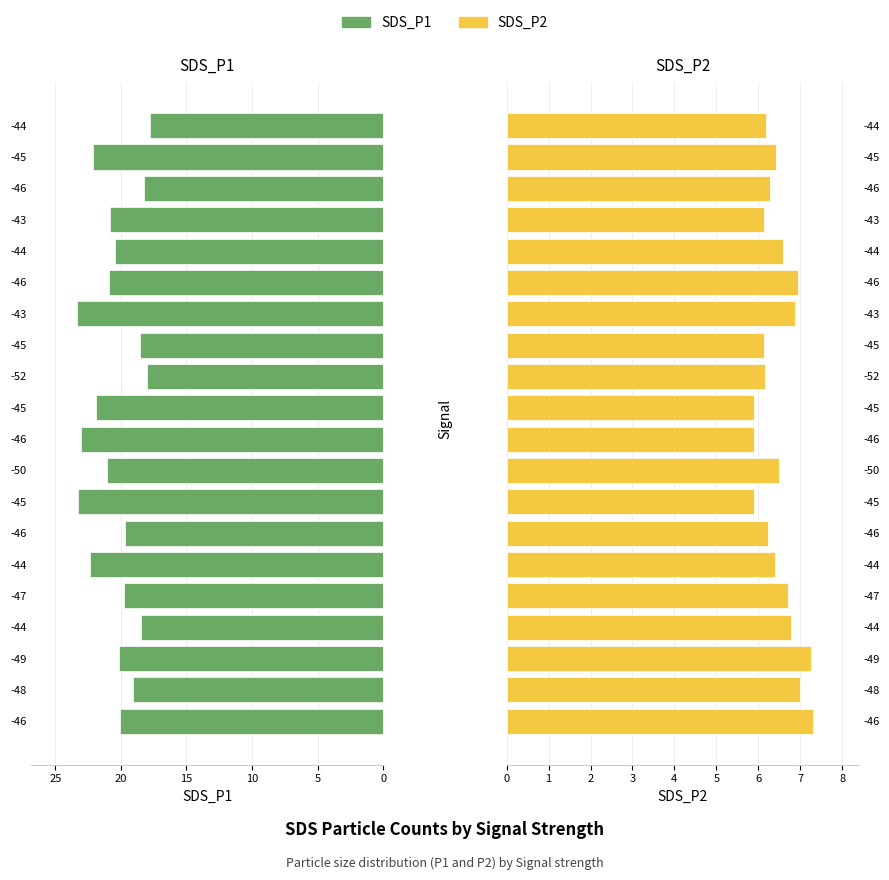

Are the bars horizontal?

Yes